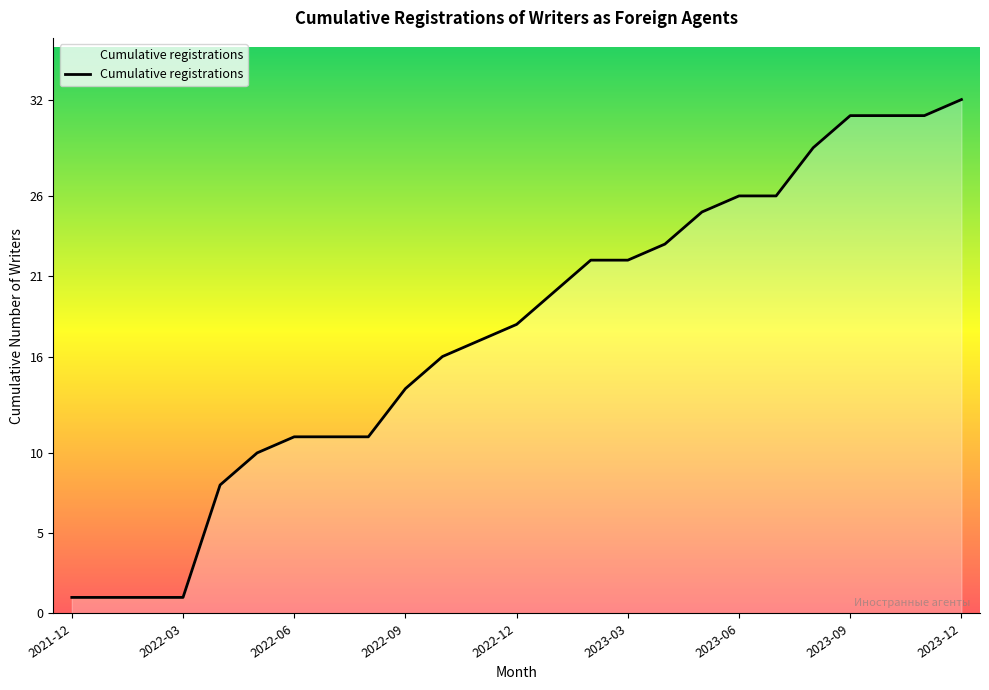

What is the difference between the second highest and second lowest values?

30